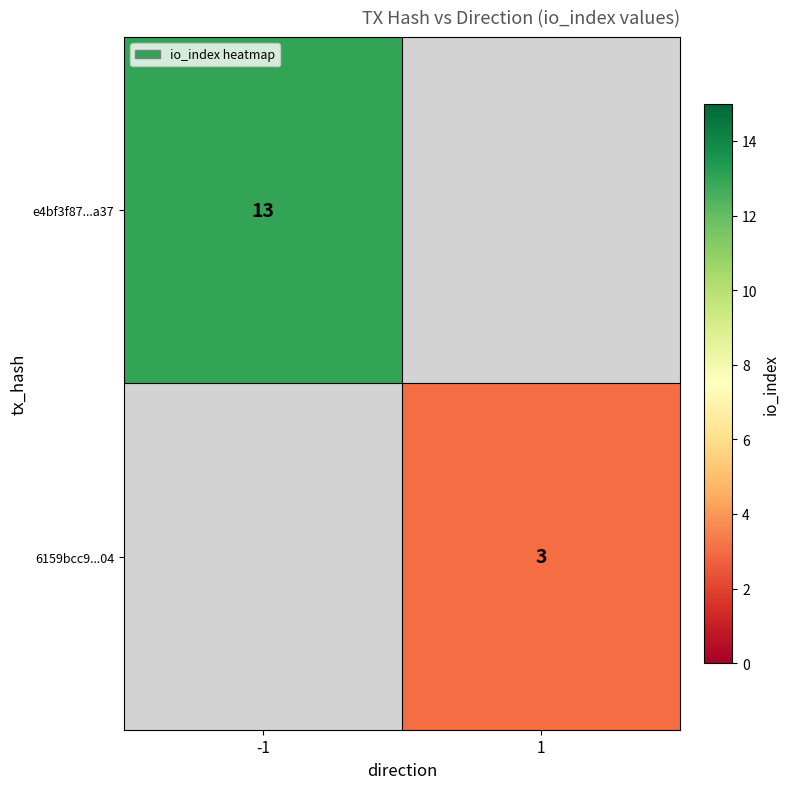

Which label corresponds to the smallest value in the chart?

1